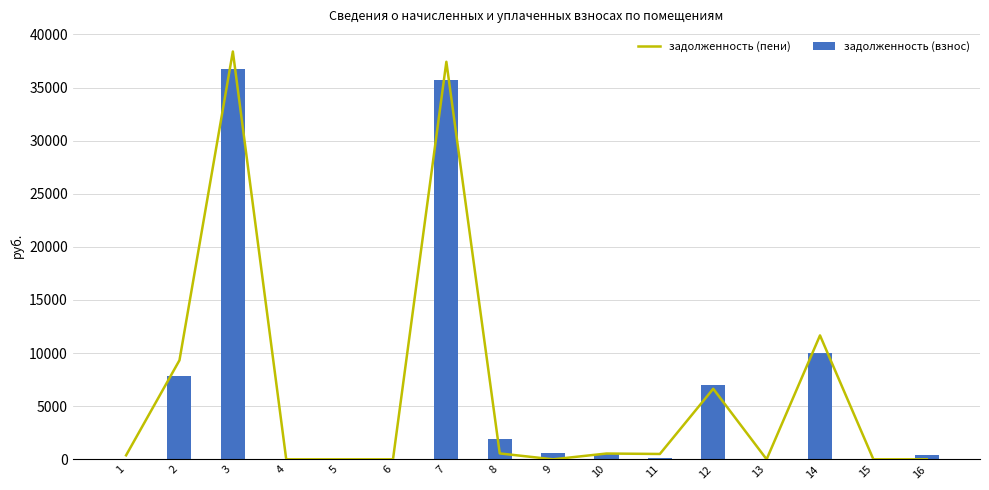

How many series are shown in this chart?

2